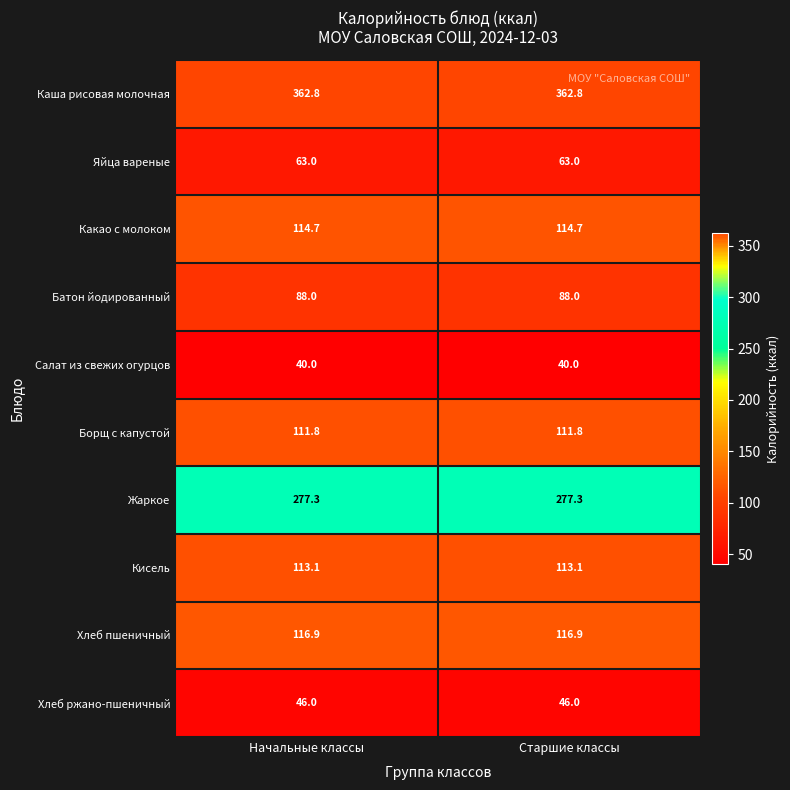

At Старшие классы, list the series in order from smallest to largest.

Салат из свежих огурцов, Хлеб ржано-пшеничный, Яйца вареные, Батон йодированный, Борщ с капустой, Кисель, Какао с молоком, Хлеб пшеничный, Жаркое, Каша рисовая молочная